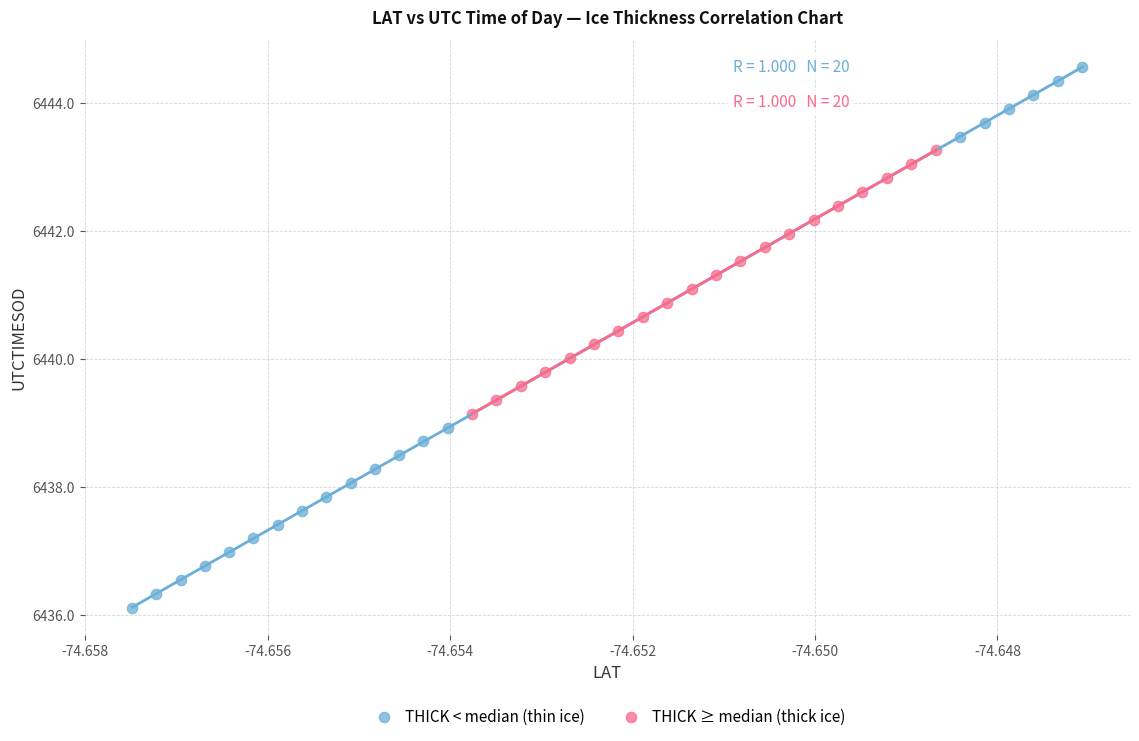

Which series has the largest Y range (max minus min)?

THICK < median (thin ice)